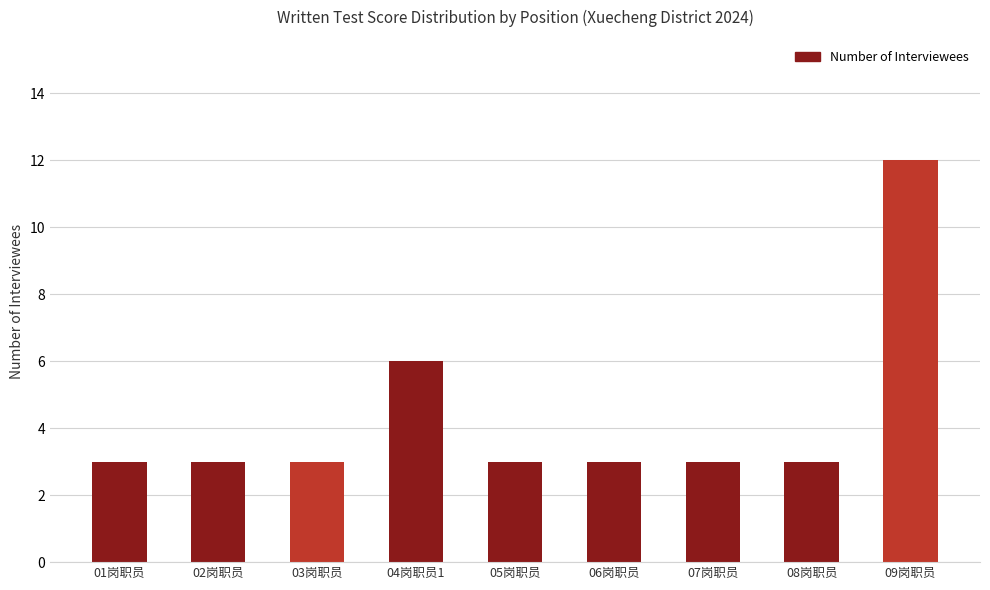

What is the difference between the values at 07岗职员 and 09岗职员?

9